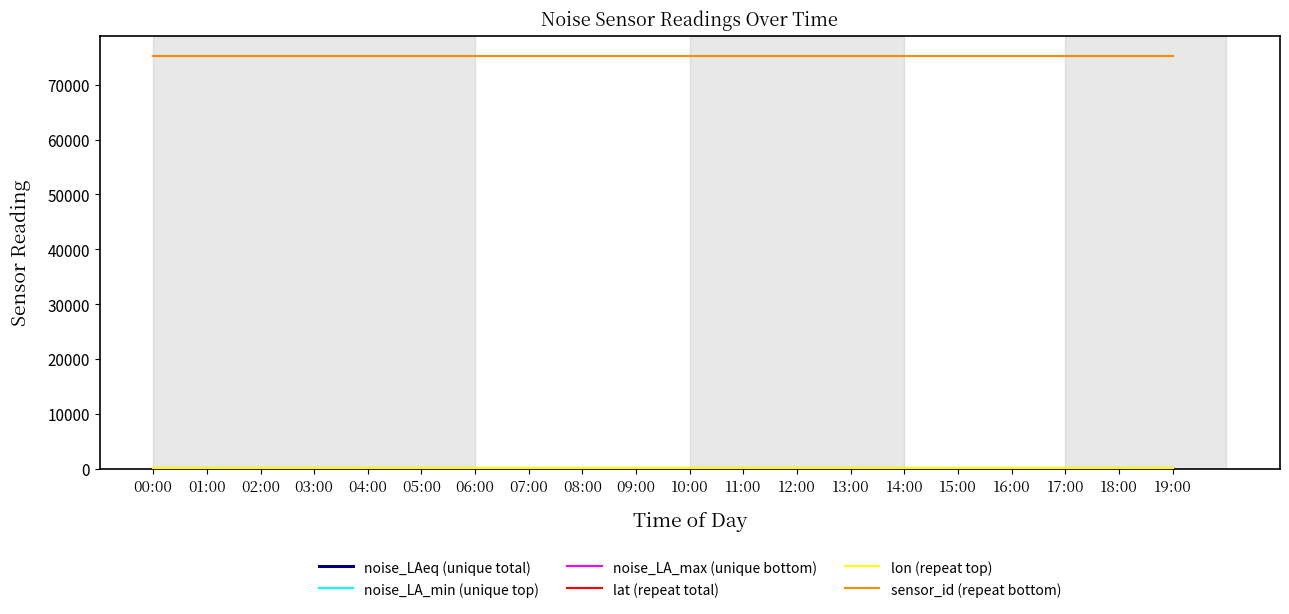

Does the chart display data point markers on the line(s)?

No